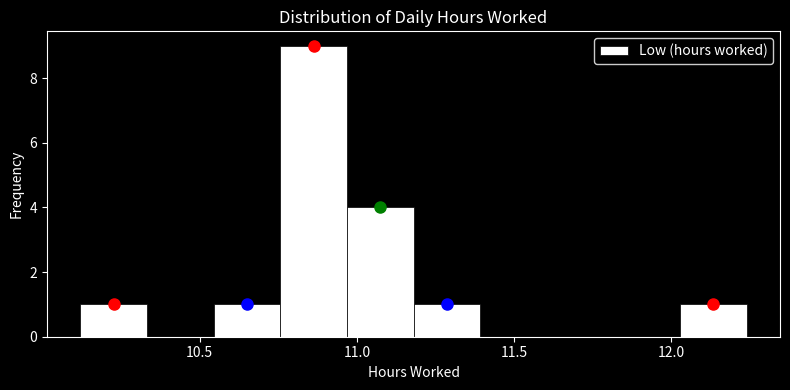

Reading left to right, transcribe this chart: for each bar, give the range it covers on the x-axis and its height. Neither the bar edges nor the heights are printed on the chart, so give them approximately, as read against the axes.

10.10 to 10.35: 1
10.35 to 10.55: 0
10.55 to 10.75: 1
10.75 to 10.95: 9
10.95 to 11.20: 4
11.20 to 11.40: 1
11.40 to 11.60: 0
11.60 to 11.80: 0
11.80 to 12.05: 0
12.05 to 12.25: 1